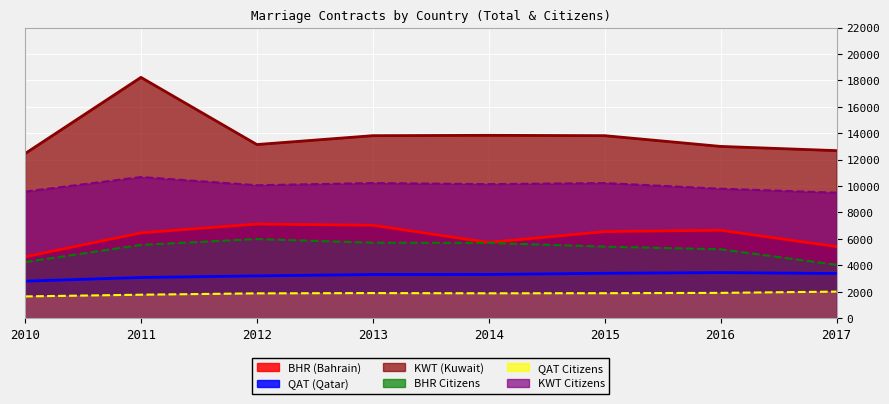

Where does the KWT Citizens series first go above 10145?

2011